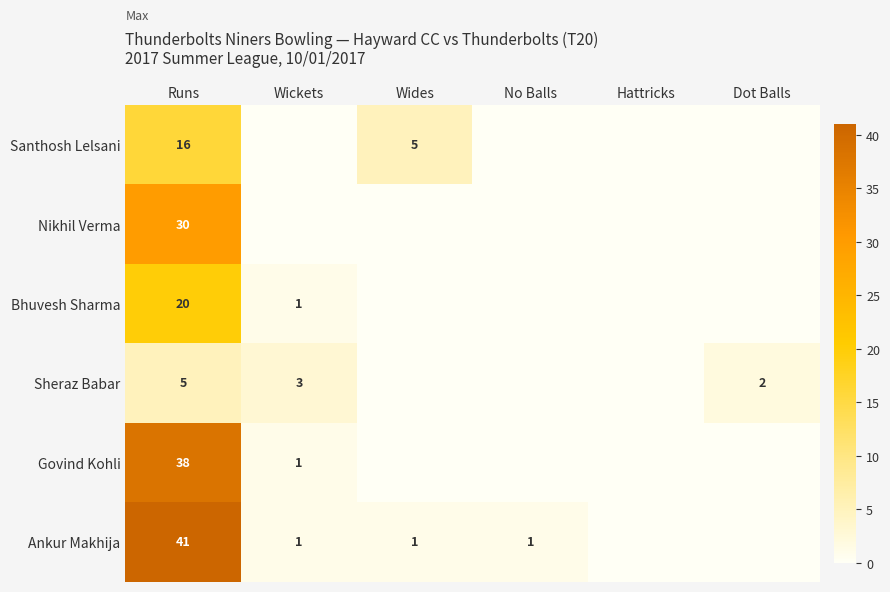

The value of Ankur Makhija at Wides is 1. True or false?

True